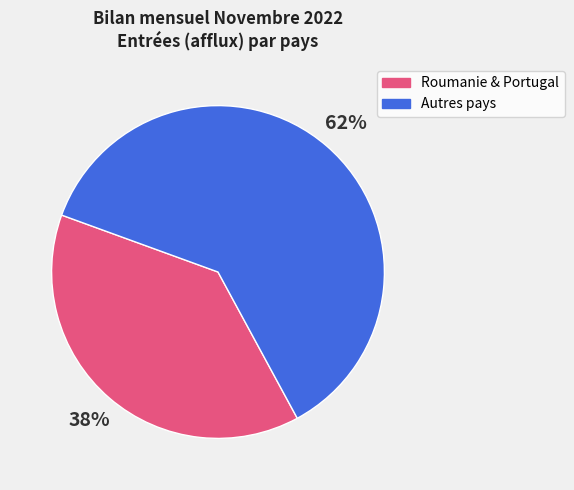

Is there a majority slice in this chart?

Yes